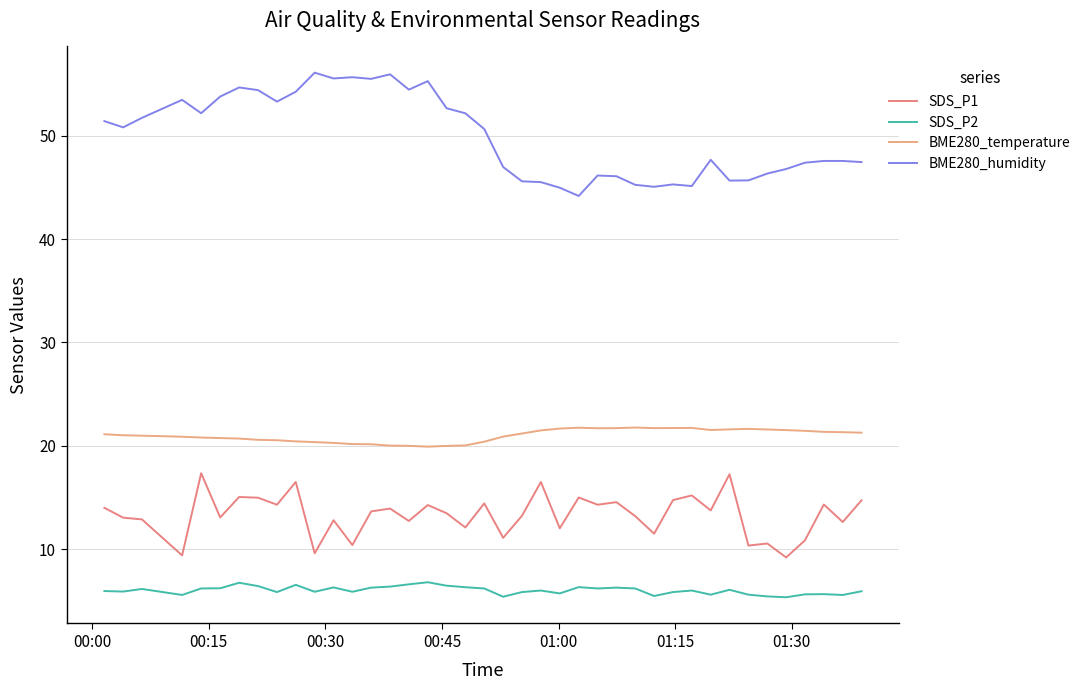

What is the maximum value shown in the chart?

56.1